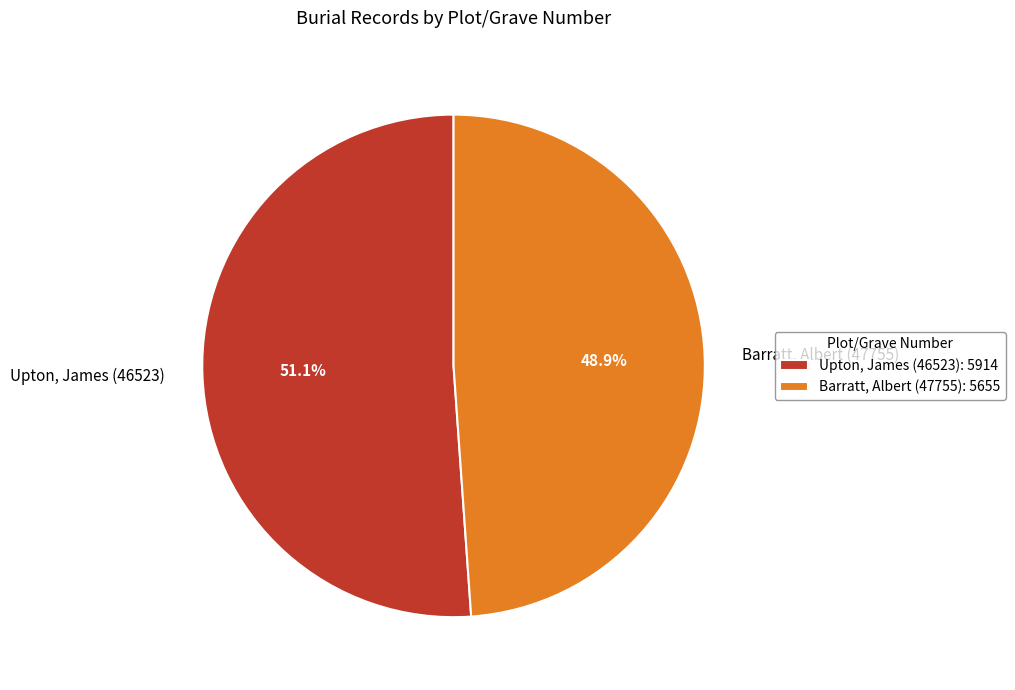

What percentage do Barratt, Albert (47755) and Upton, James (46523) together represent?

100.0%